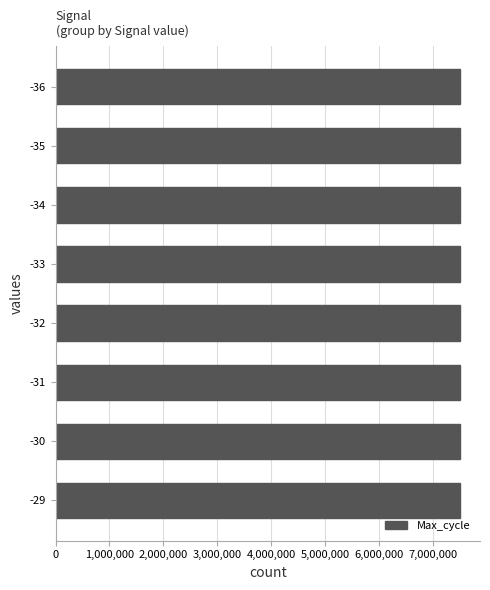

How many bars are there in total?

8